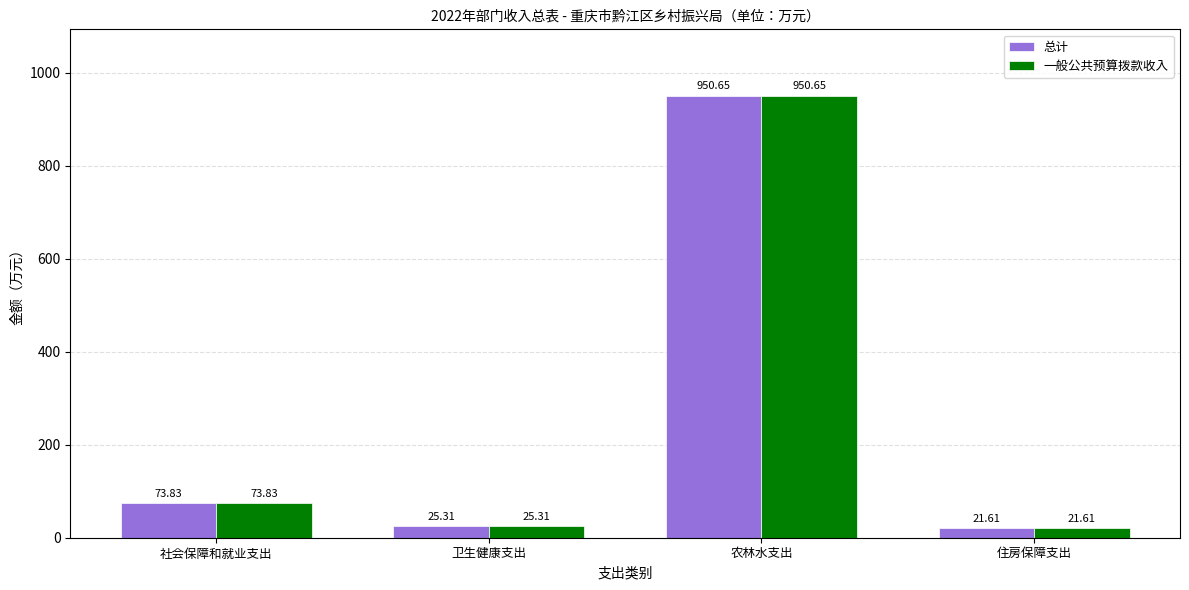

What is the total value across all series at 农林水支出?

1901.3